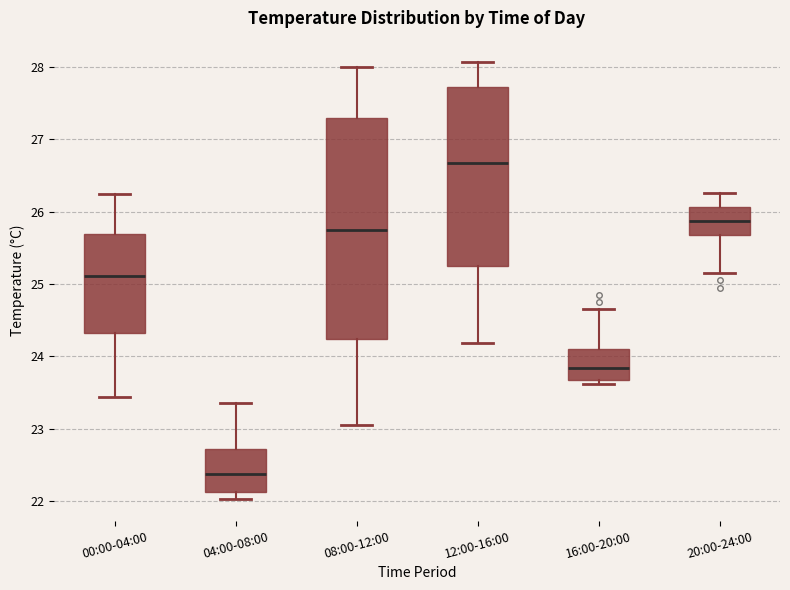

Reading left to right, transcribe this box plot: for each box, give where its median line is, the range the box spans, and where its two whiskers end, as read against the y-axis. The values are not printed on the chart, so give them approximately, as read against the axis.

00:00-04:00: median 25.1, box 24.3 to 25.7, whiskers 23.4 to 26.2
04:00-08:00: median 22.4, box 22.1 to 22.7, whiskers 22.0 to 23.4
08:00-12:00: median 25.7, box 24.2 to 27.3, whiskers 23.1 to 28.0
12:00-16:00: median 26.7, box 25.2 to 27.7, whiskers 24.2 to 28.1
16:00-20:00: median 23.8, box 23.7 to 24.1, whiskers 23.6 to 24.7
20:00-24:00: median 25.9, box 25.7 to 26.1, whiskers 25.2 to 26.3